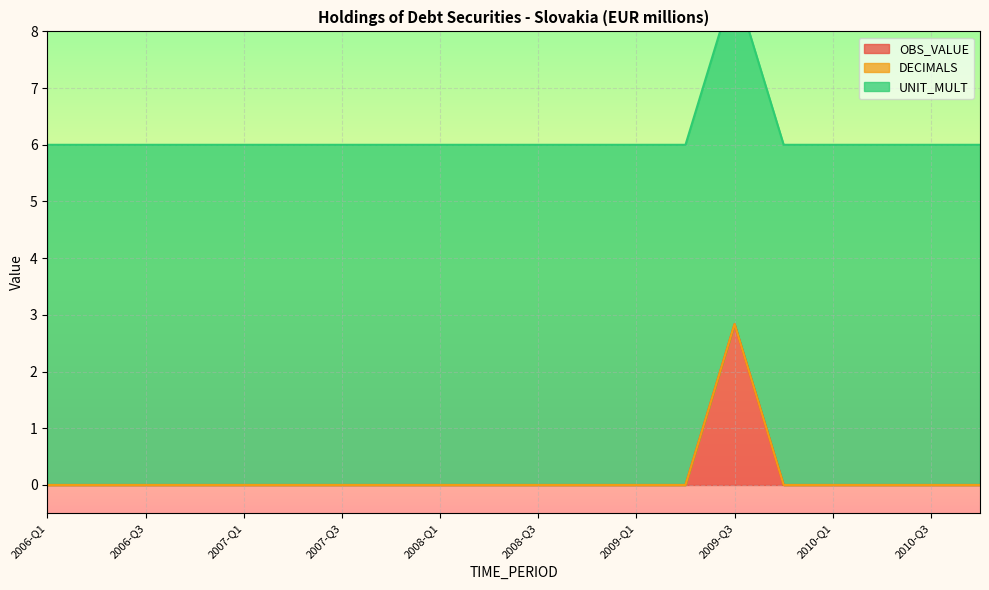

The value of OBS_VALUE at 2007-Q1 is 0.0. True or false?

True